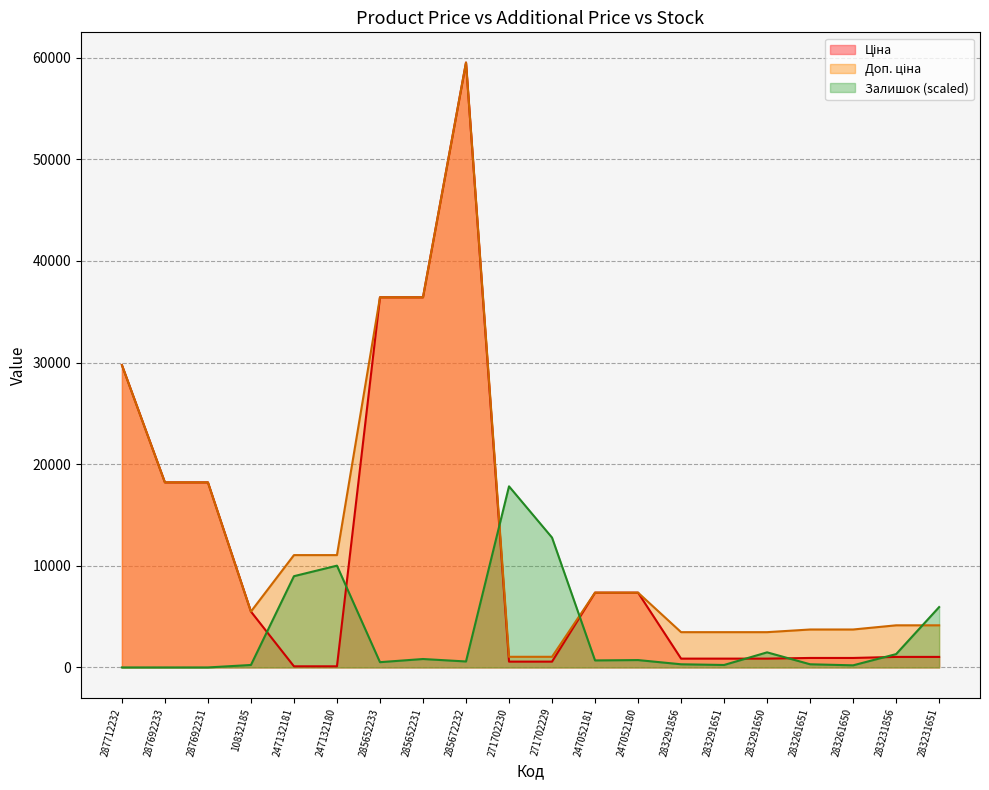

Count the number of data series in this chart.

3